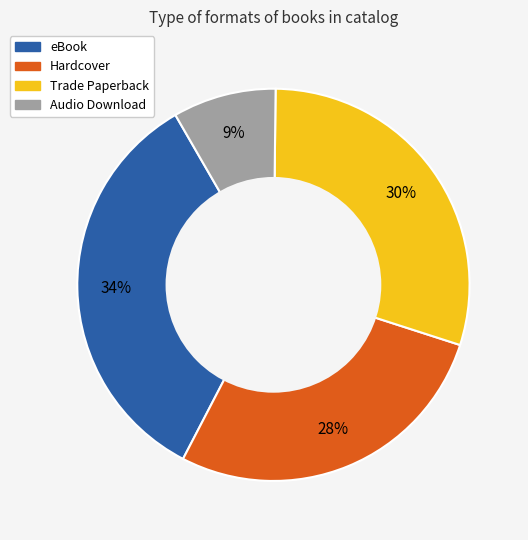

True or false: Trade Paperback accounts for 17% of the total.

False